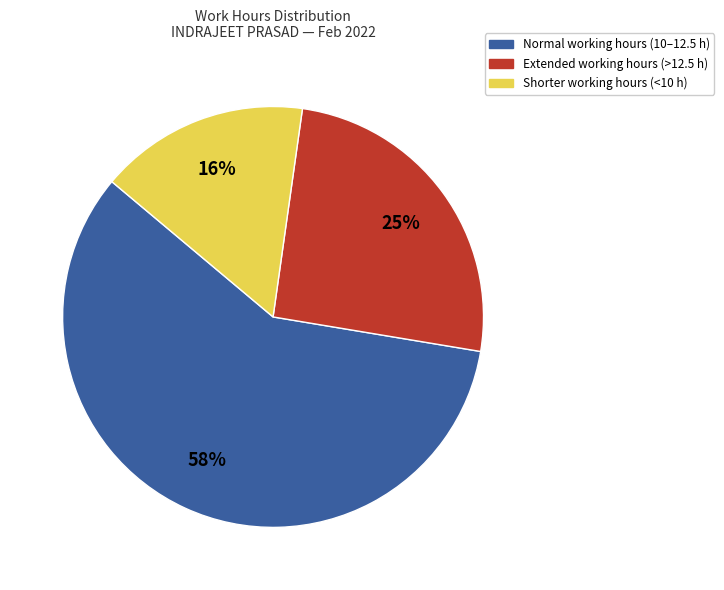

Does any single category account for the majority?

Yes